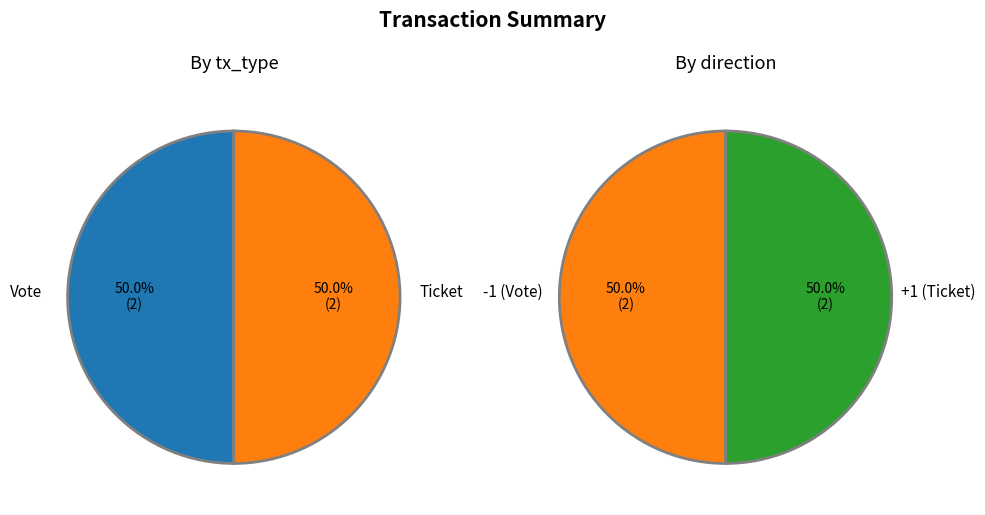

Is Vote the majority of the pie?

No